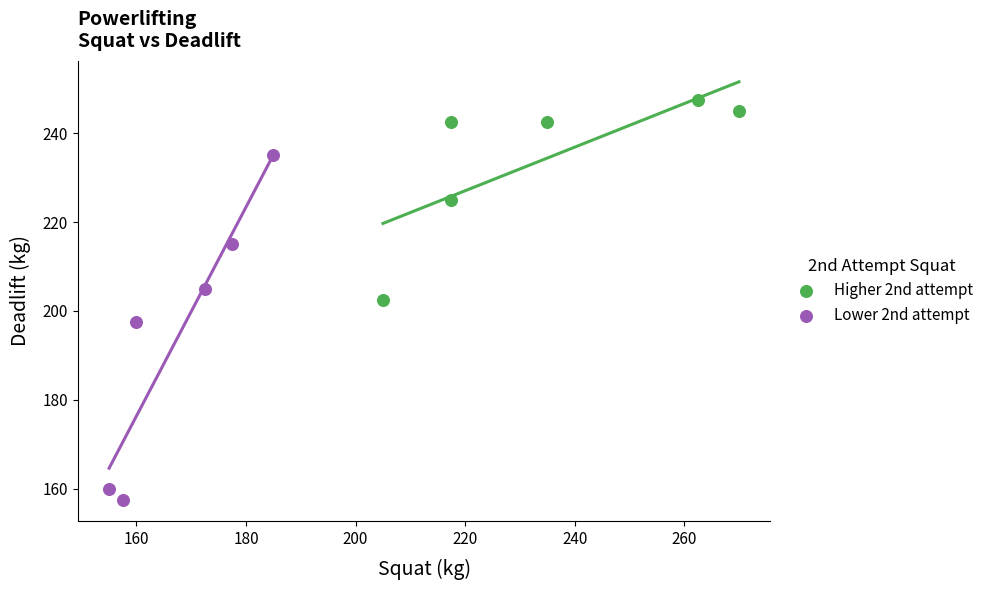

Which series has the widest spread of Y values?

Lower 2nd attempt